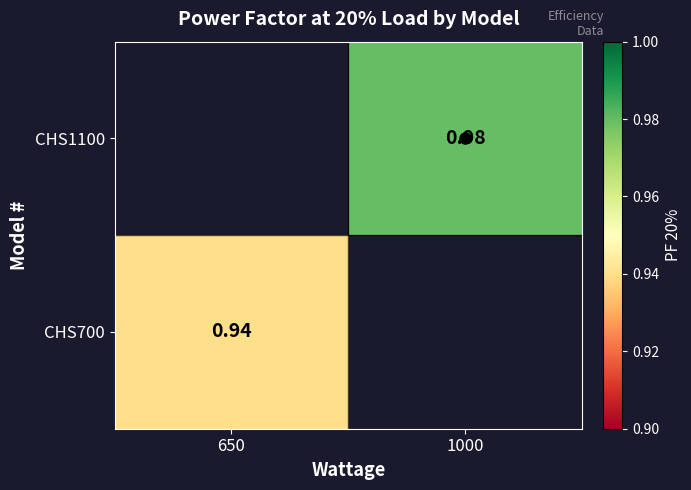

How many data points does each series have?

2